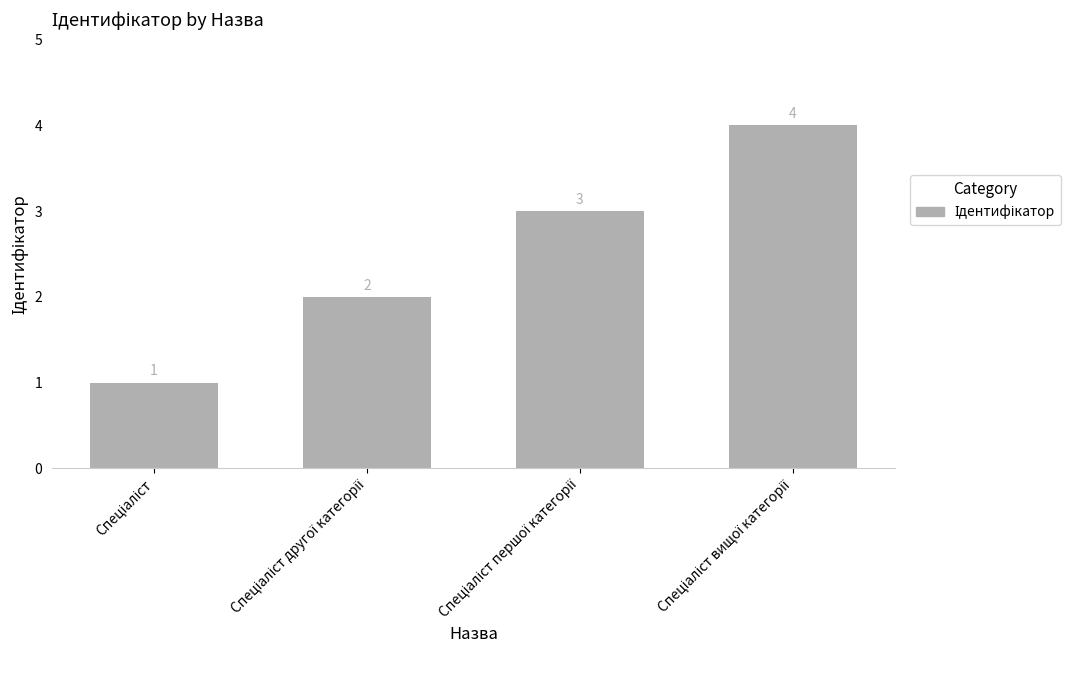

What is the difference between the maximum and minimum values?

3